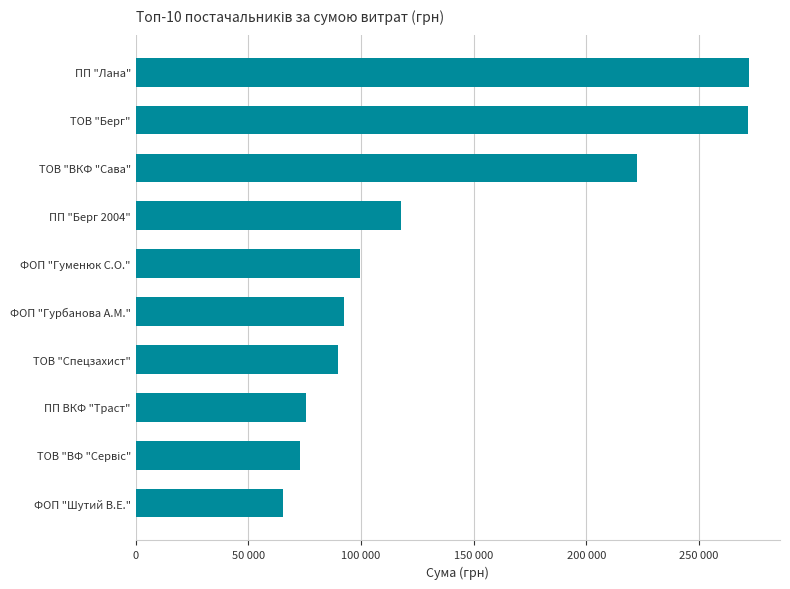

What is the minimum value shown in the chart?

65505.9